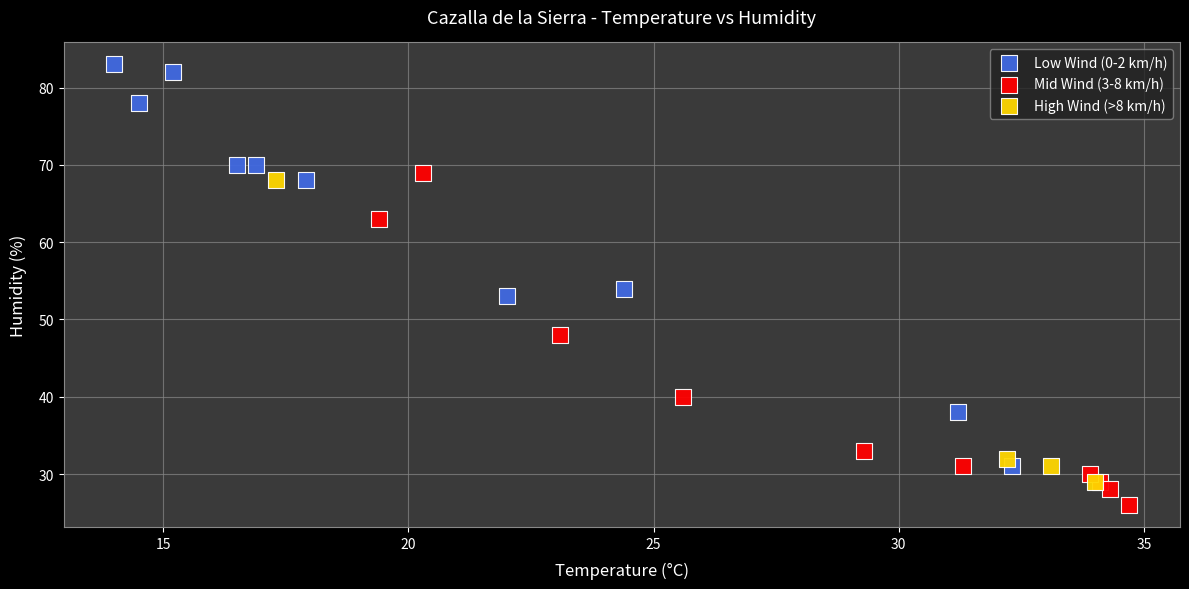

What are all the series names shown in the legend?

Low Wind (0-2 km/h), Mid Wind (3-8 km/h), High Wind (>8 km/h)